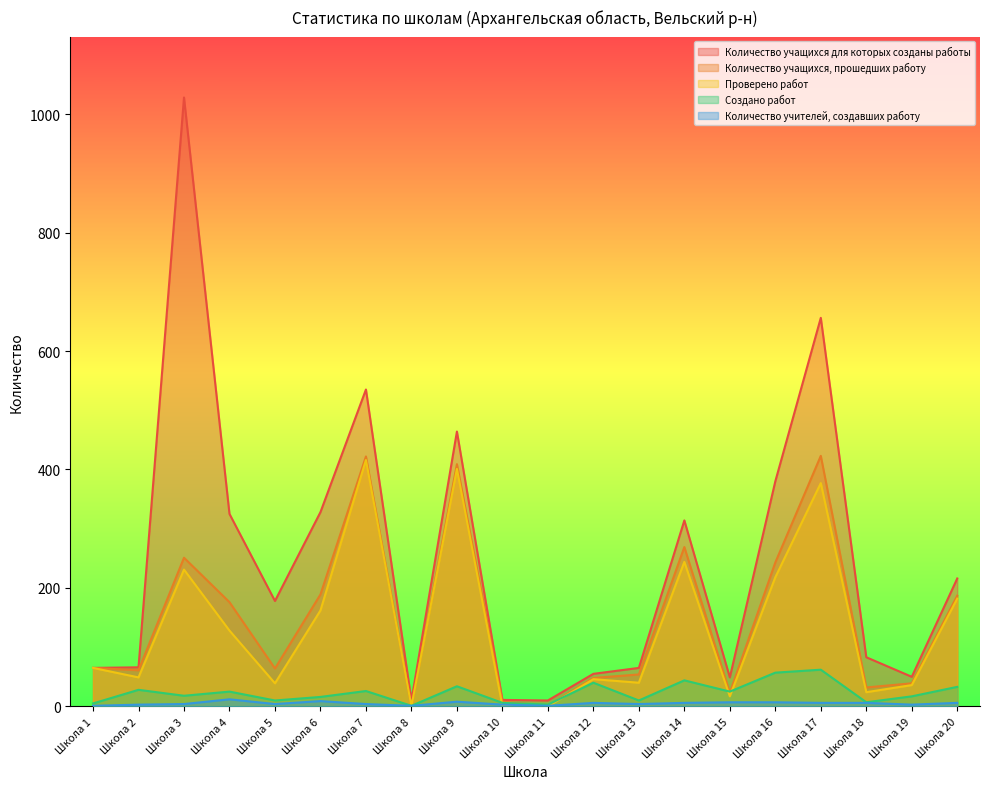

What is the total value across all series at Школа 1?

201